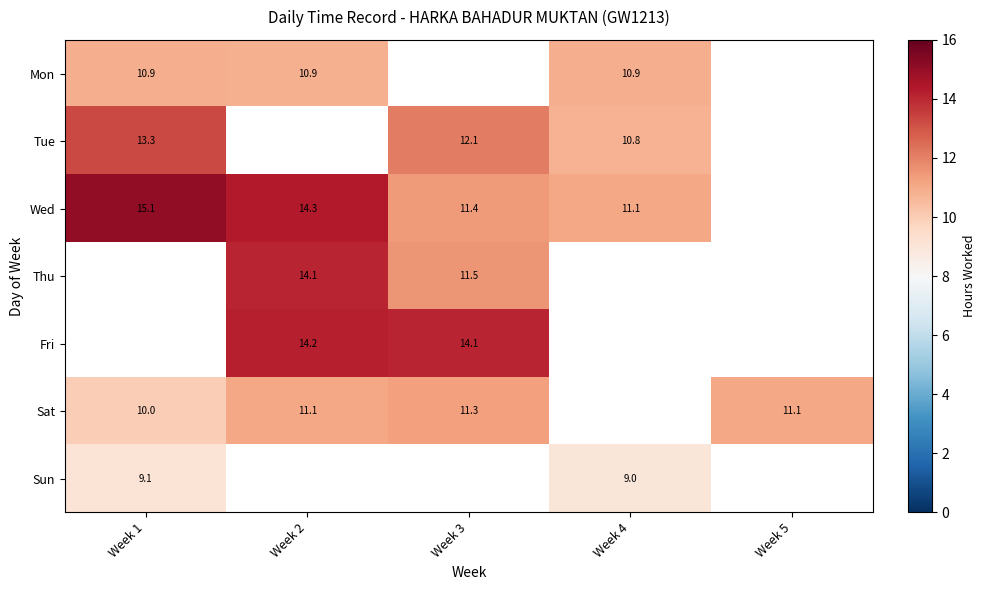

What is the spread (max minus min) of values at Week 1?

6.0